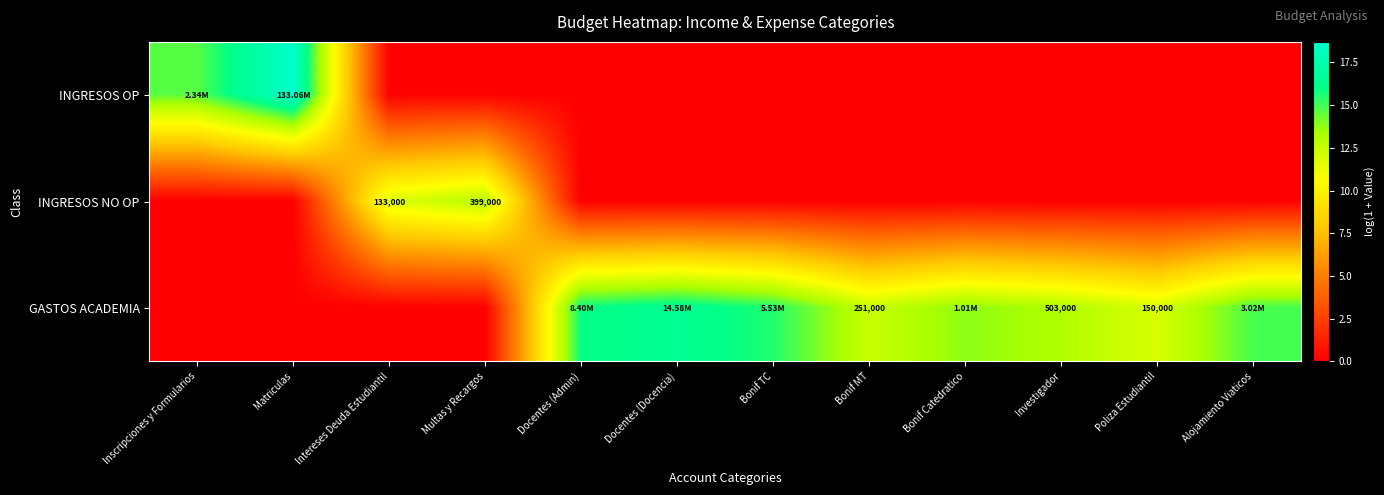

What is the spread (max minus min) of values at Inscripciones y Formularios?

14.7